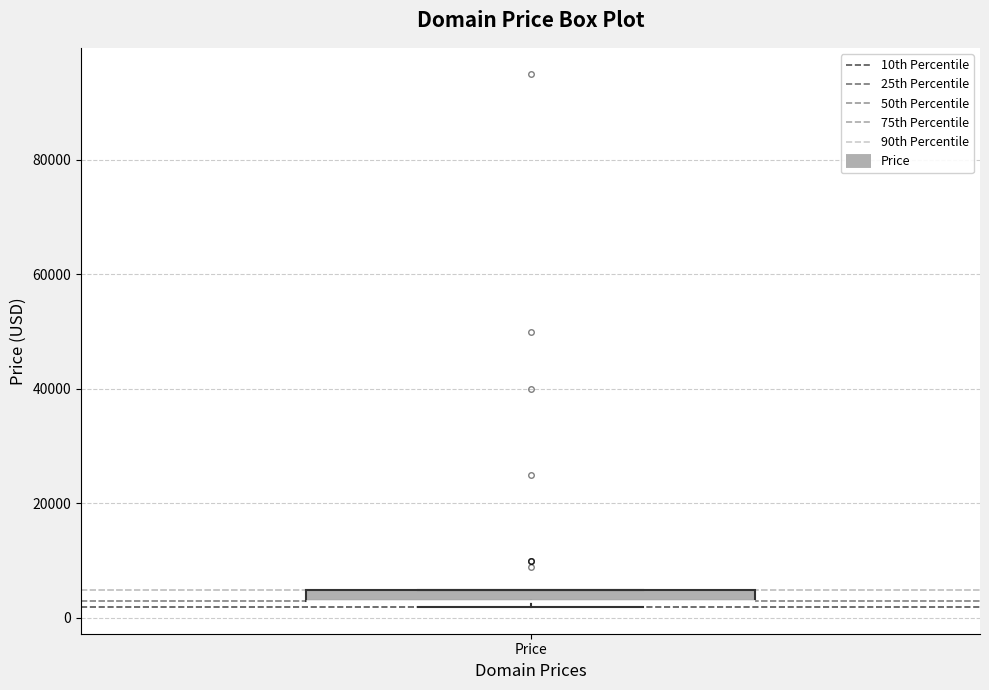

Where is the upper edge of the box for Price on the y-axis? The values are not printed on the chart, so give them approximately, as read against the axis.

4000